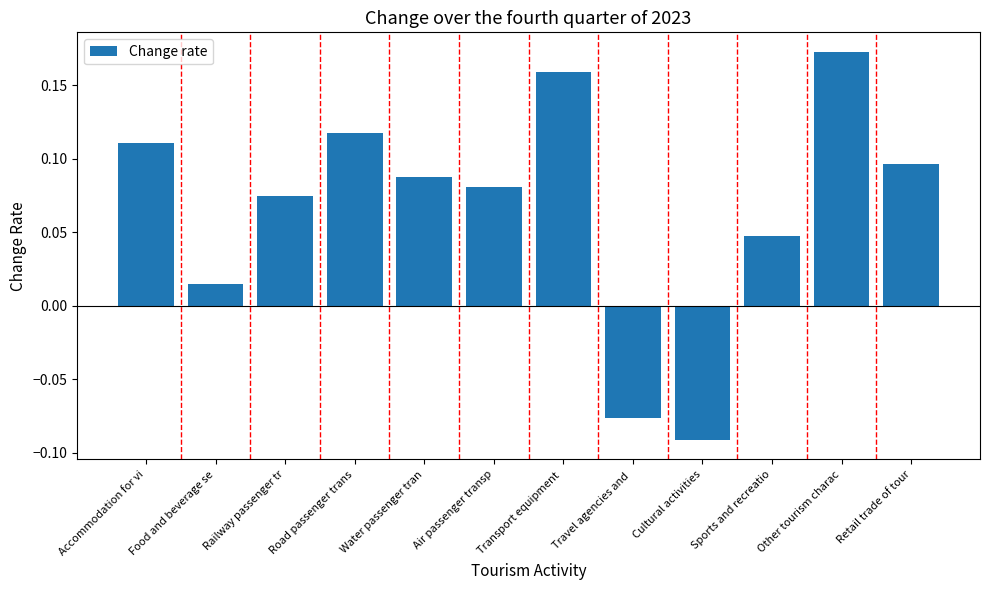

True or false: the data shows 0.2 at Accommodation for vi.

False